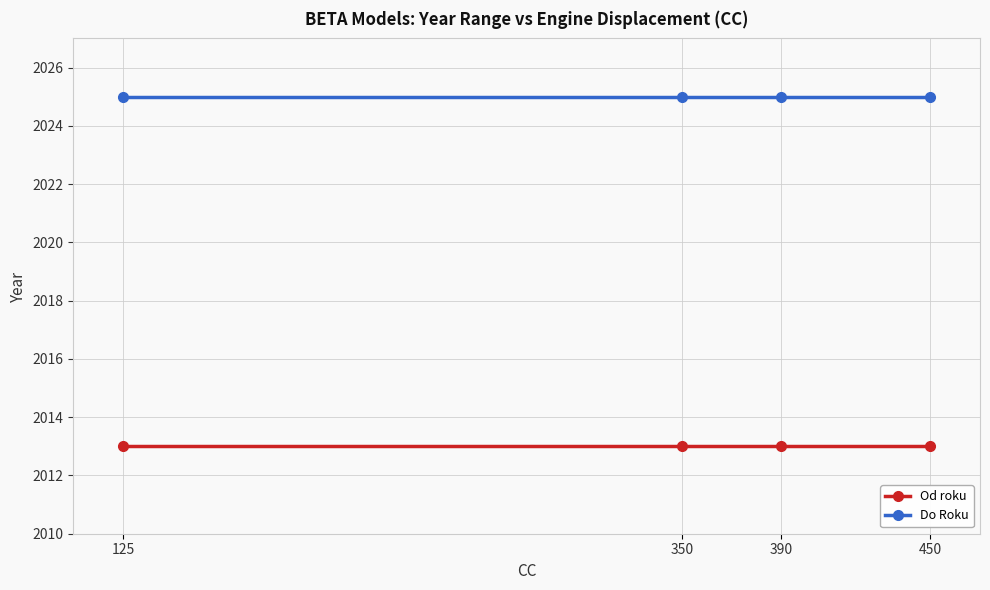

True or false: Od roku and Do Roku cross at least once.

False